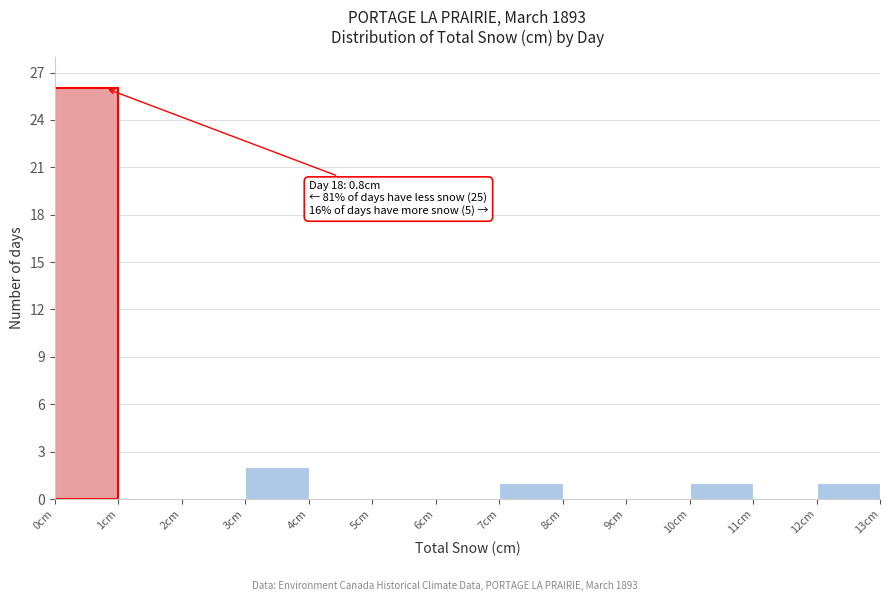

Over which range of the x-axis is the bar tallest?

0 to 1